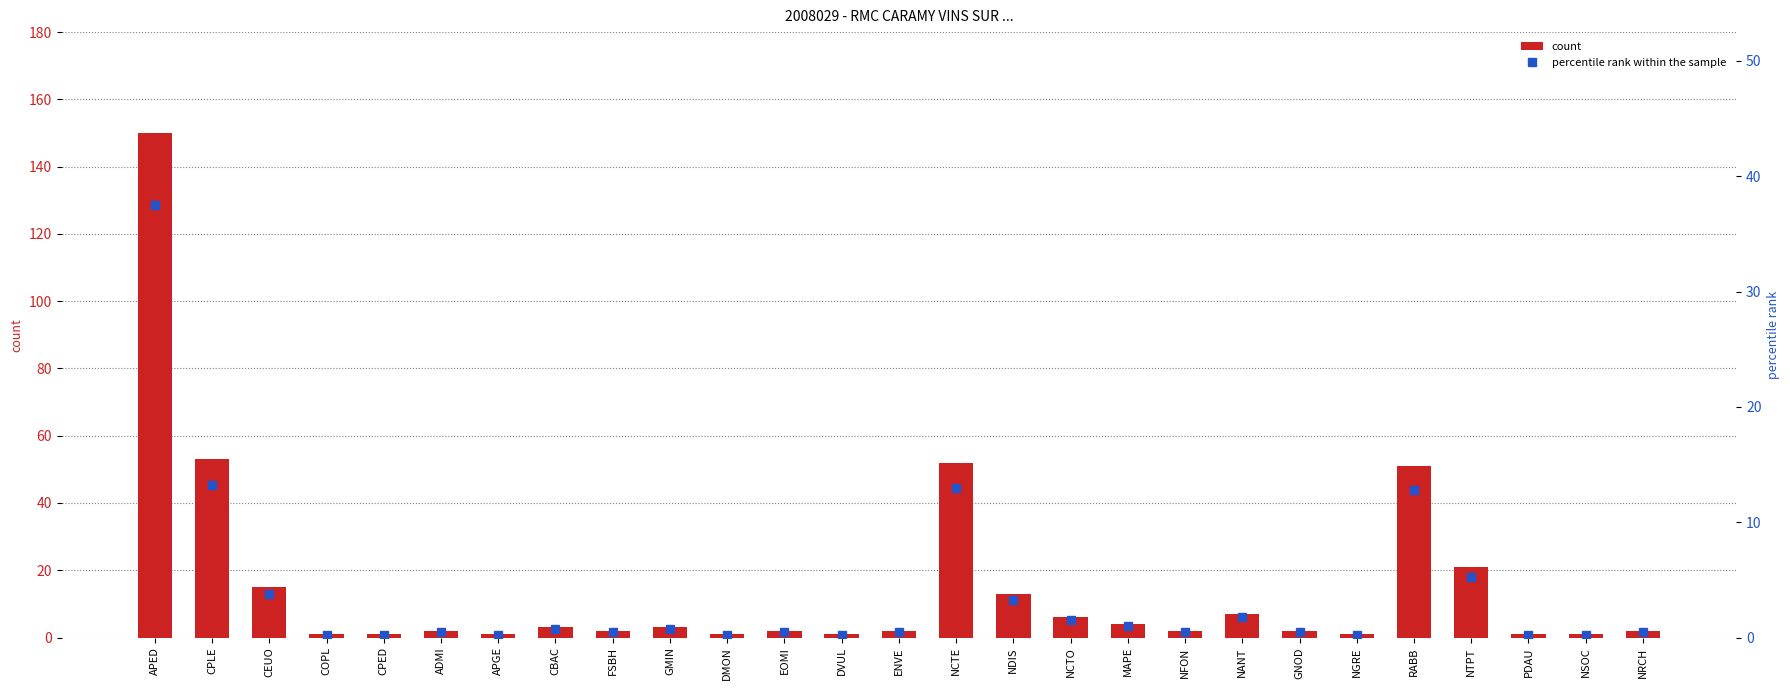

Where is count nearest to the value 75?

CPLE